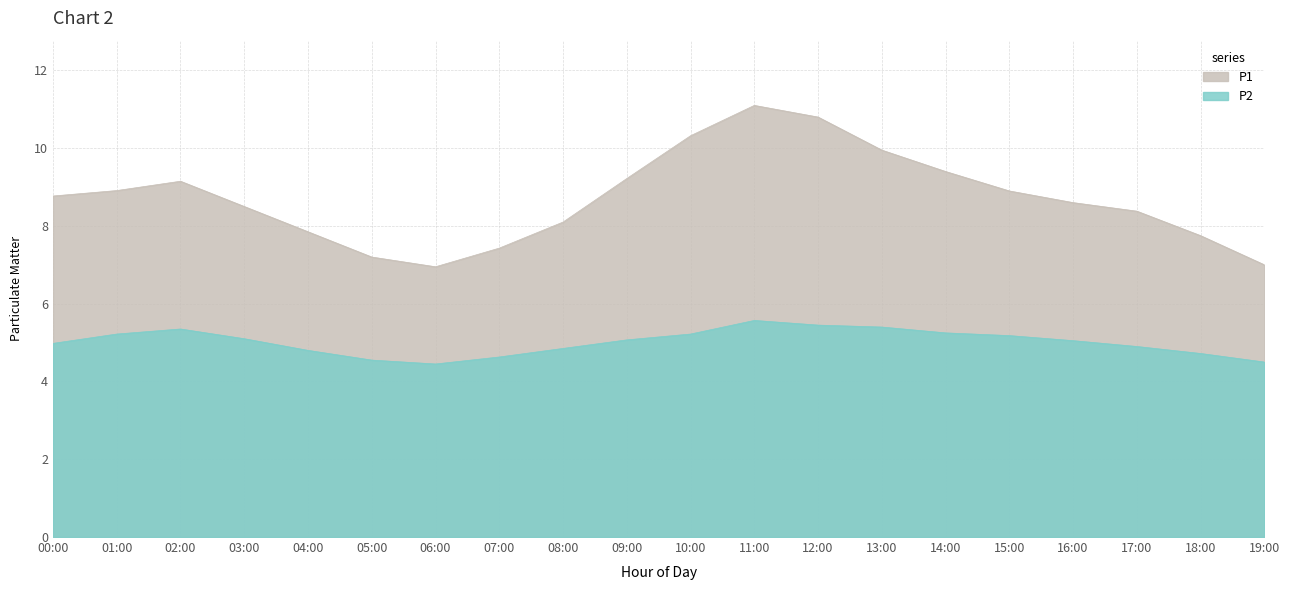

What are all the series names shown in the legend?

P1, P2